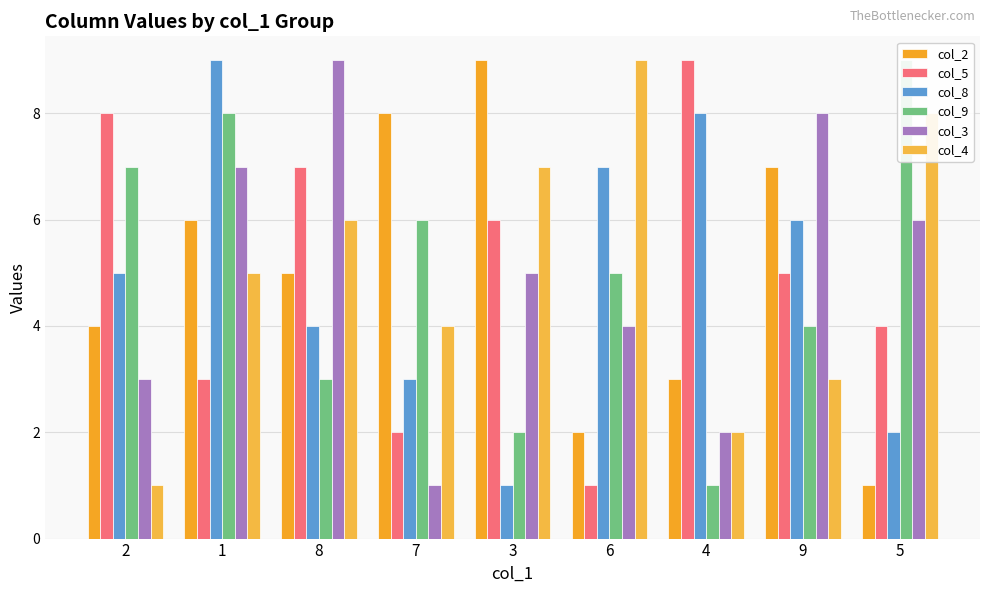

Reading right to left, transcribe all the data shown in this chart.

col_2: 5=1	9=7	4=3	6=2	3=9	7=8	8=5	1=6	2=4
col_5: 5=4	9=5	4=9	6=1	3=6	7=2	8=7	1=3	2=8
col_8: 5=2	9=6	4=8	6=7	3=1	7=3	8=4	1=9	2=5
col_9: 5=9	9=4	4=1	6=5	3=2	7=6	8=3	1=8	2=7
col_3: 5=6	9=8	4=2	6=4	3=5	7=1	8=9	1=7	2=3
col_4: 5=8	9=3	4=2	6=9	3=7	7=4	8=6	1=5	2=1